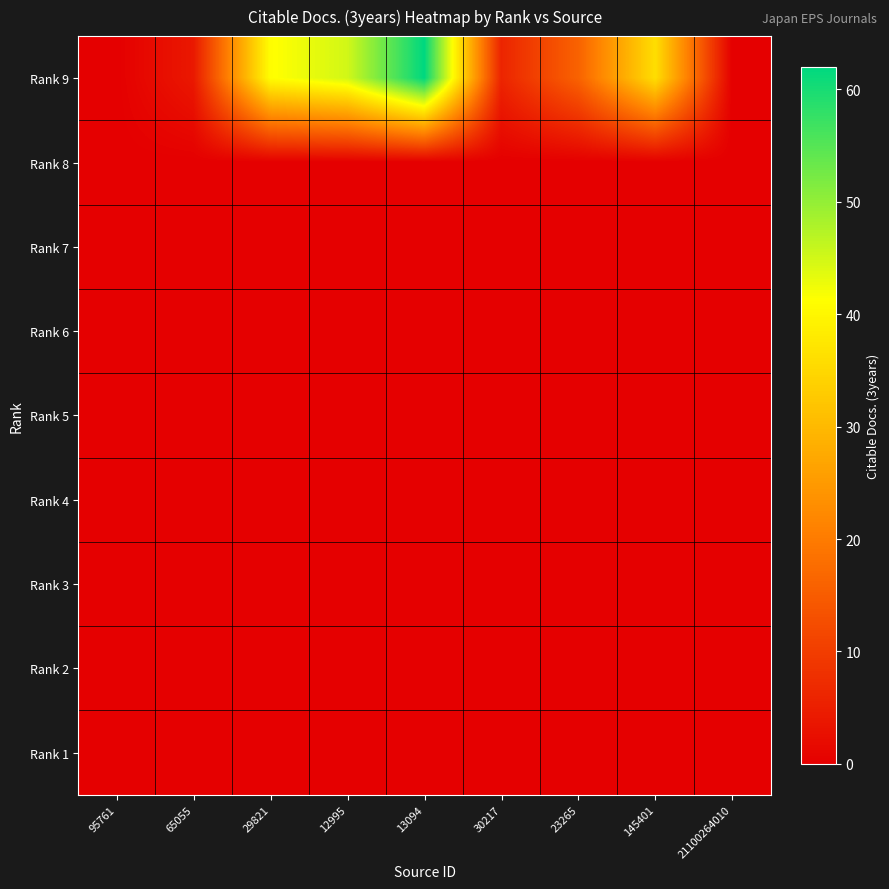

At which category is the sum across all series the highest?

13094